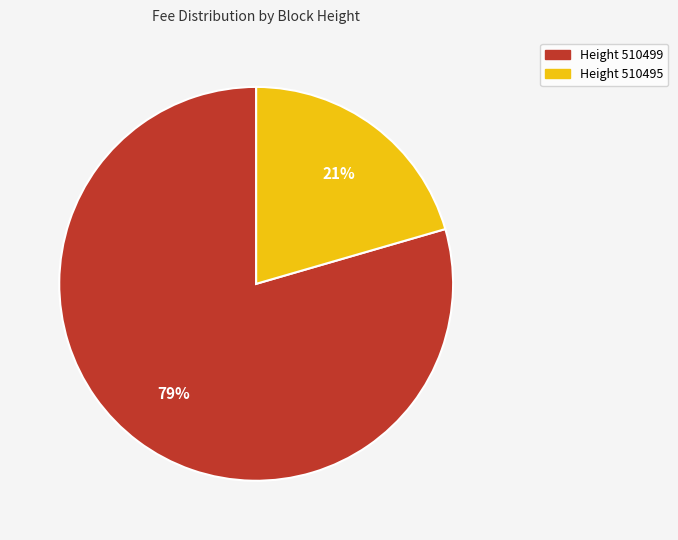

Does any single category account for the majority?

Yes